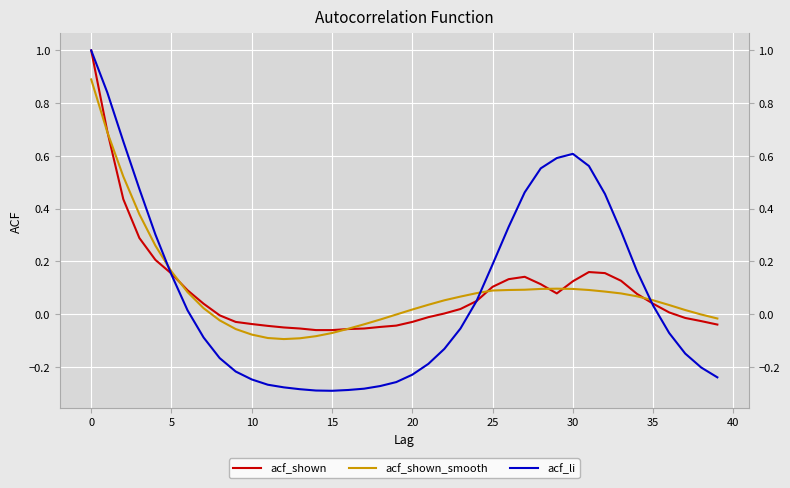

Rank the series by their maximum value, from lowest to highest.

acf_shown_smooth, acf_shown, acf_li